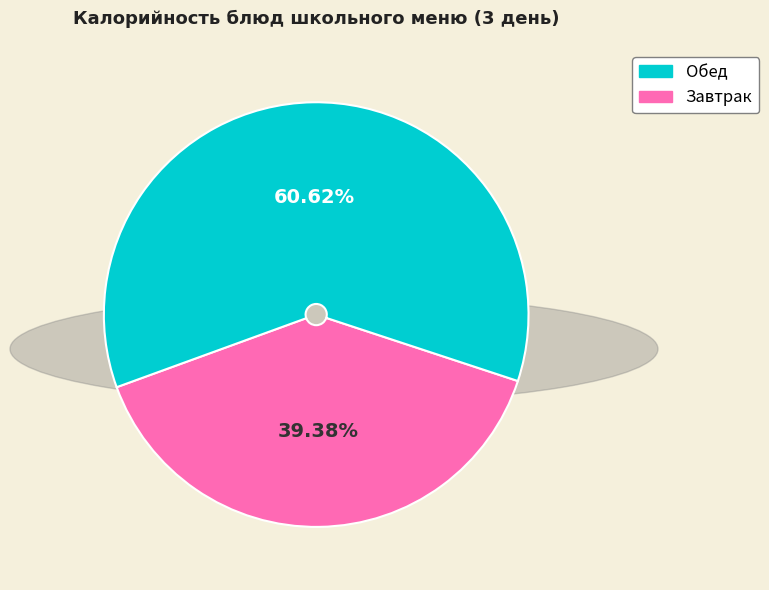

Is there a majority slice in this chart?

Yes